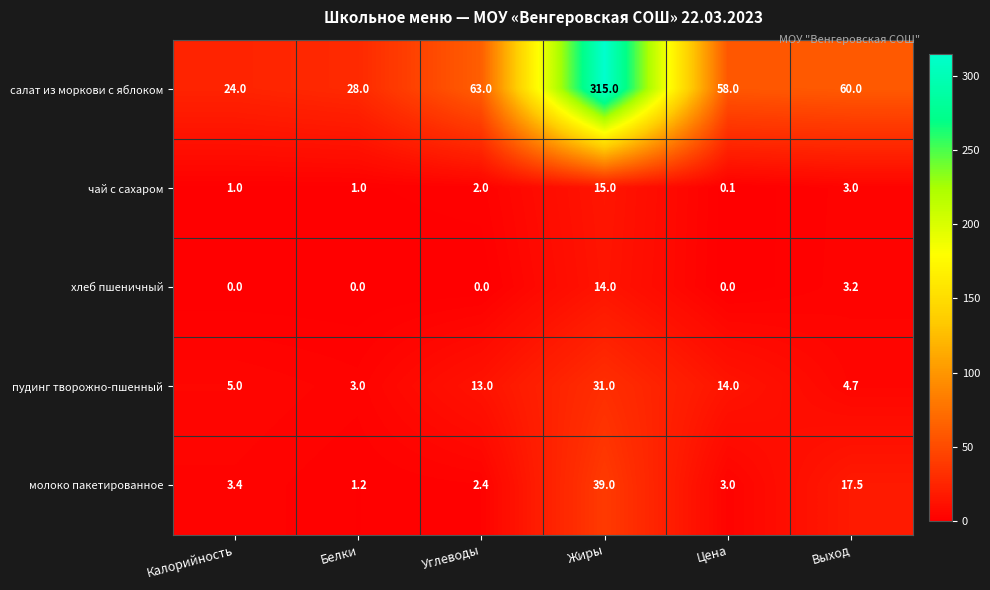

Is it true that хлеб пшеничный equals 7.3 at Калорийность?

False